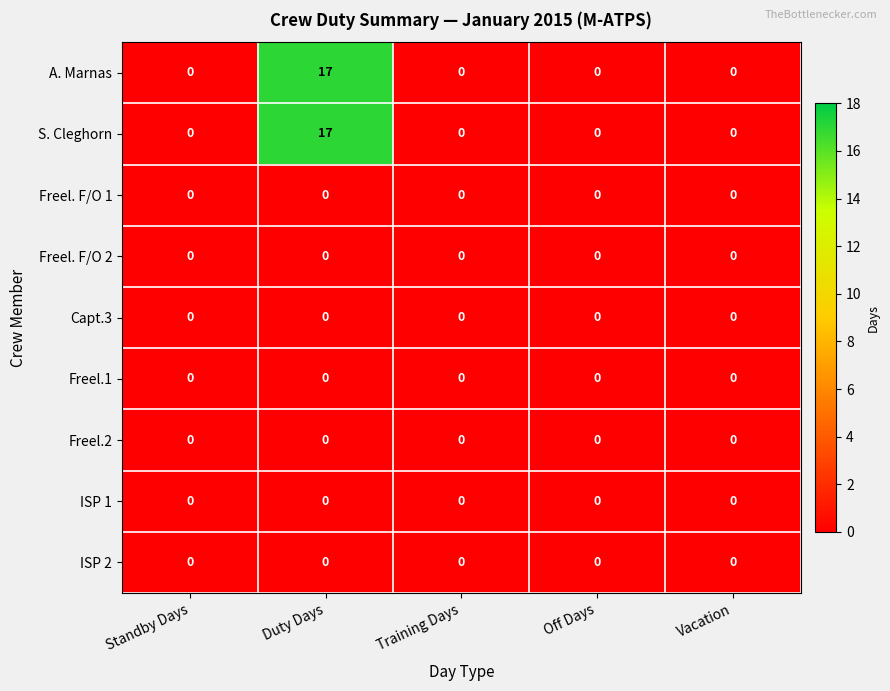

At which category is the sum across all series the highest?

Duty Days